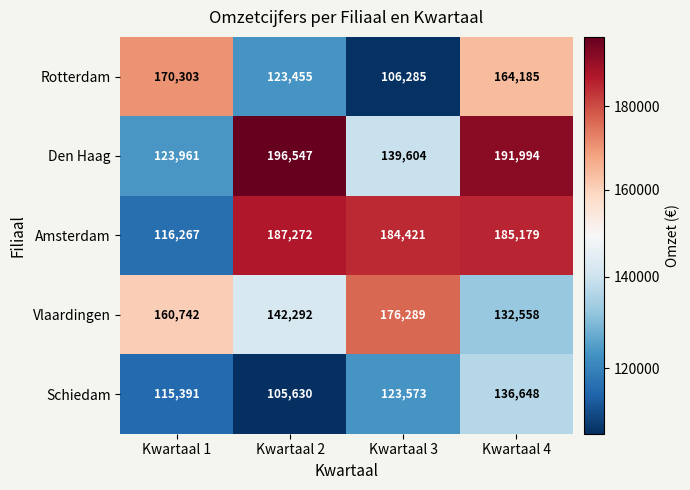

At which label is Rotterdam closest to 138294?

Kwartaal 2